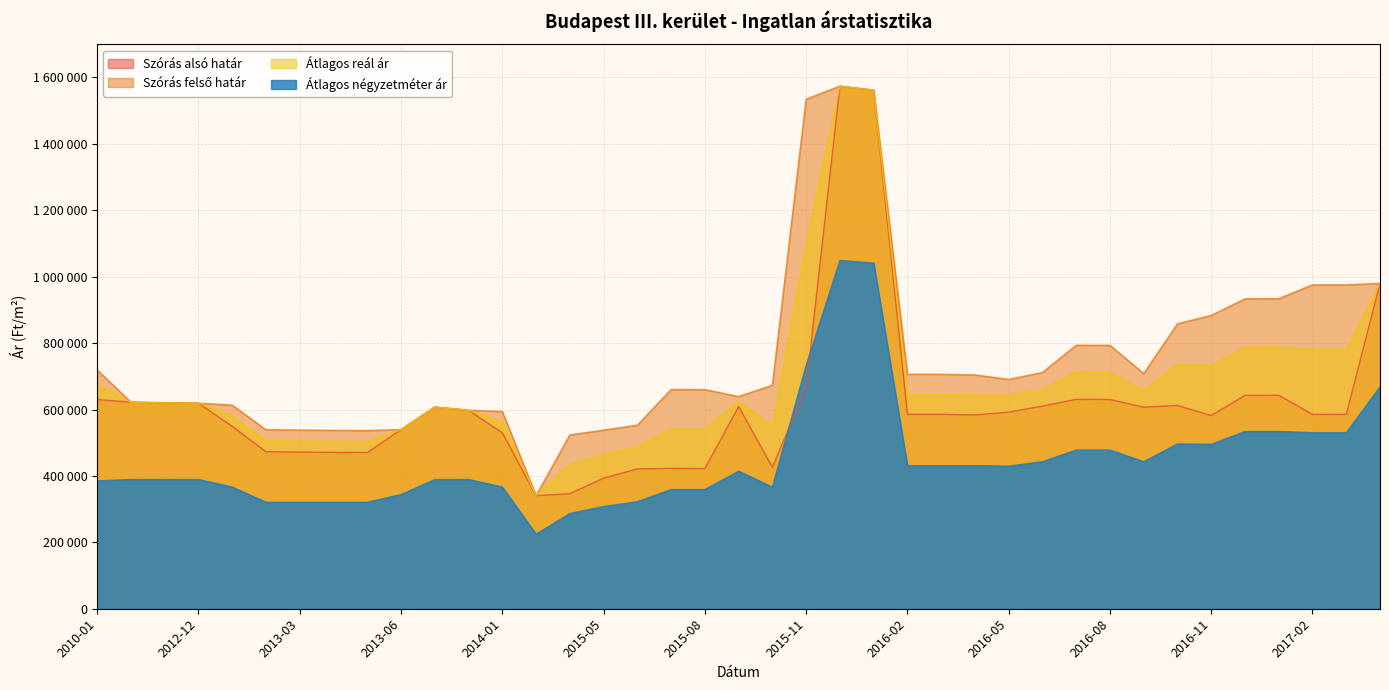

Read the Átlagos reál ár value at 2016-03.

645962